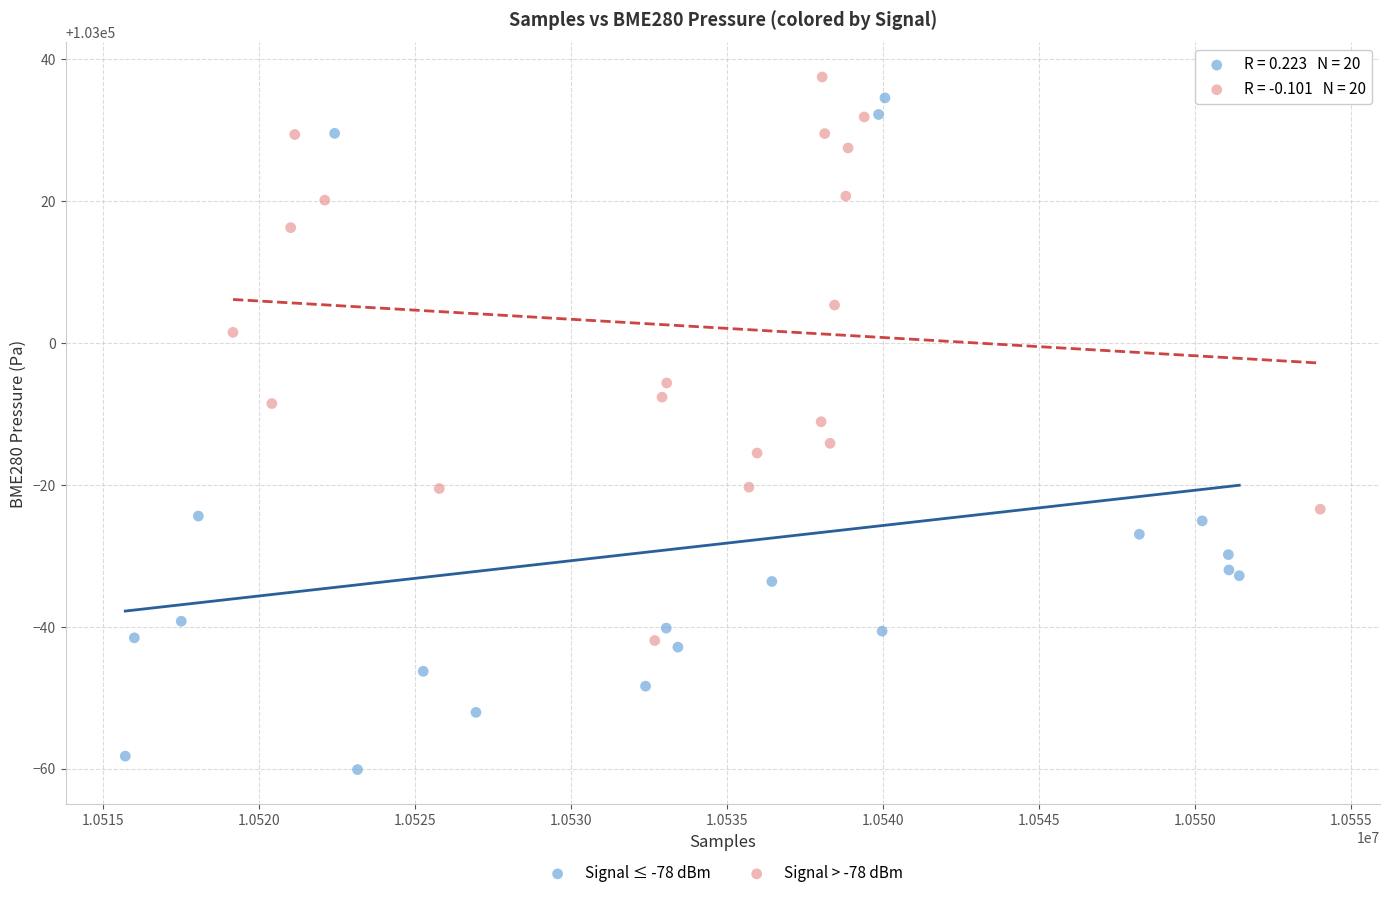

Which series has the widest spread of Y values?

Signal ≤ -78 dBm